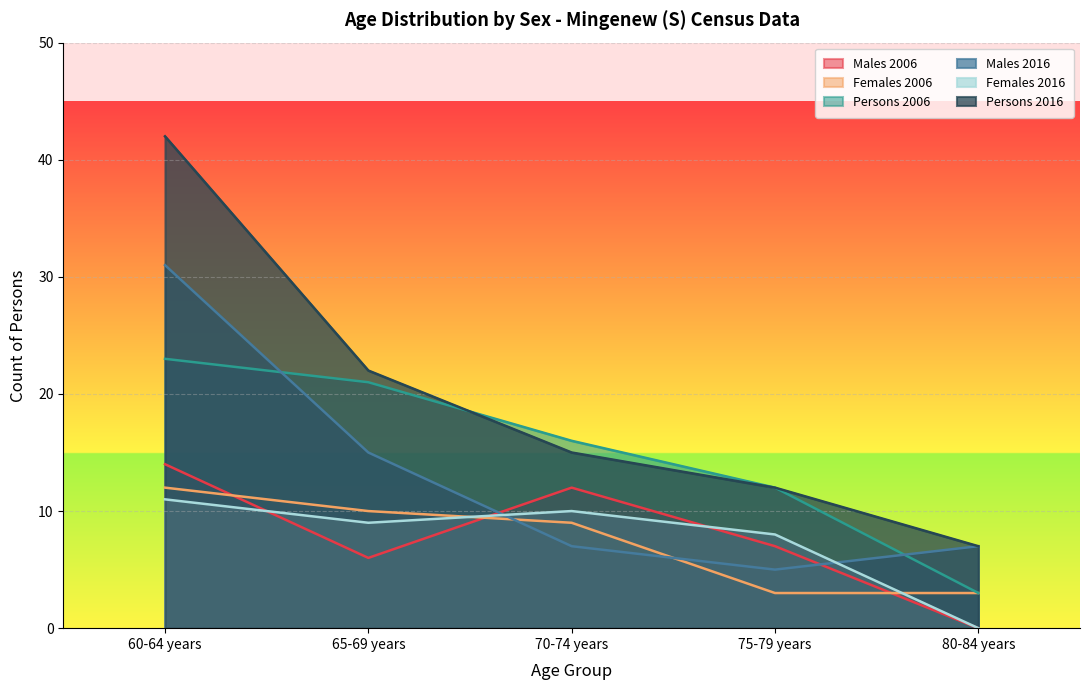

What is the label of the 5th point from the left?

80-84 years